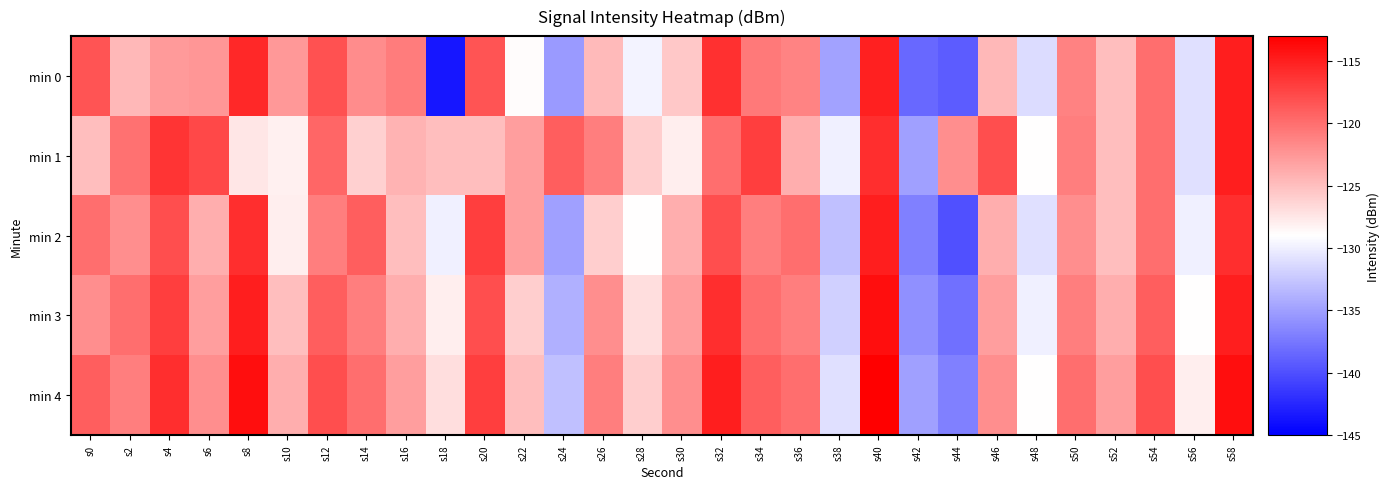

At s56, list the series in order from largest to smallest.

min 4, min 3, min 2, min 0, min 1